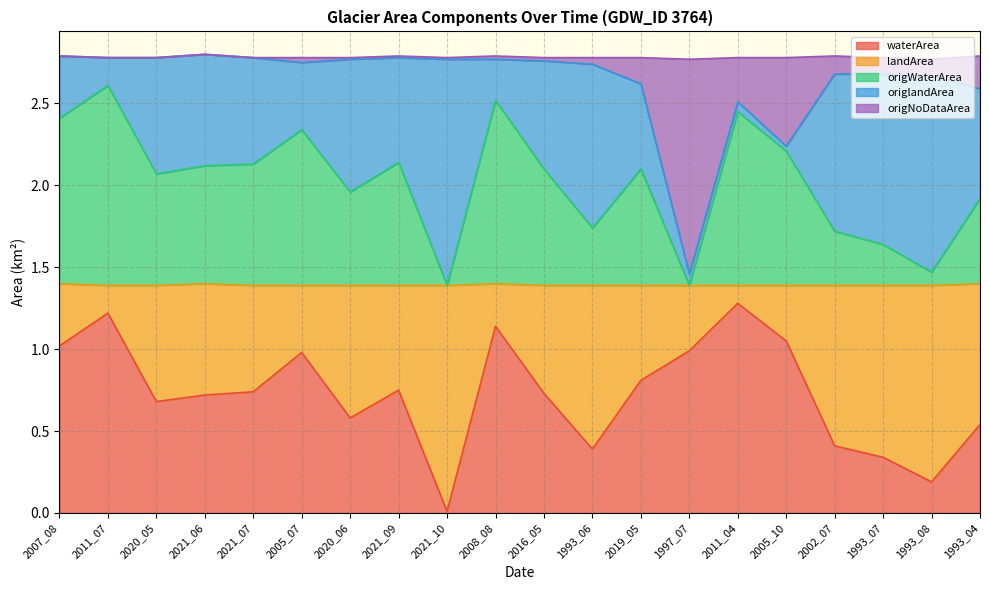

At which category does waterArea reach its first local valley?

2020_05